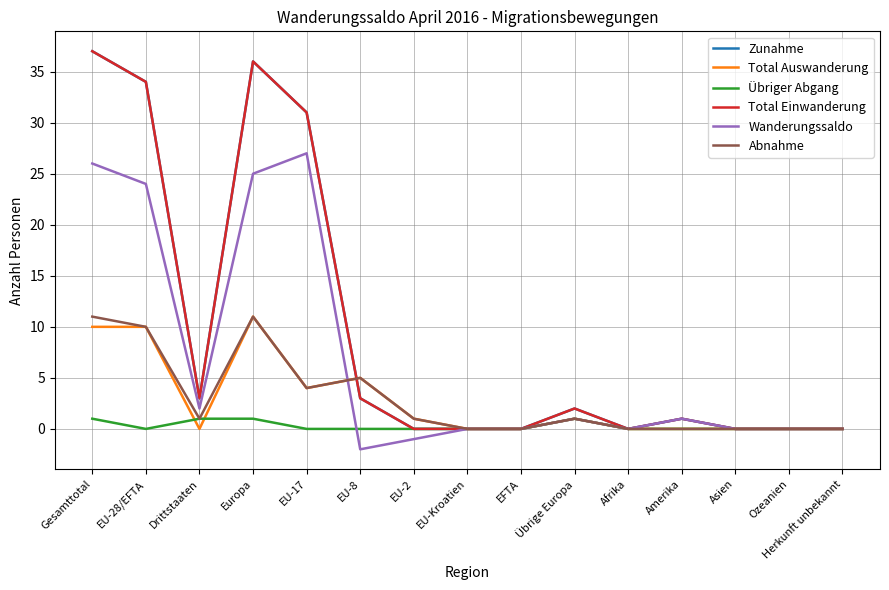

Is this an area chart (filled region under the line)?

No